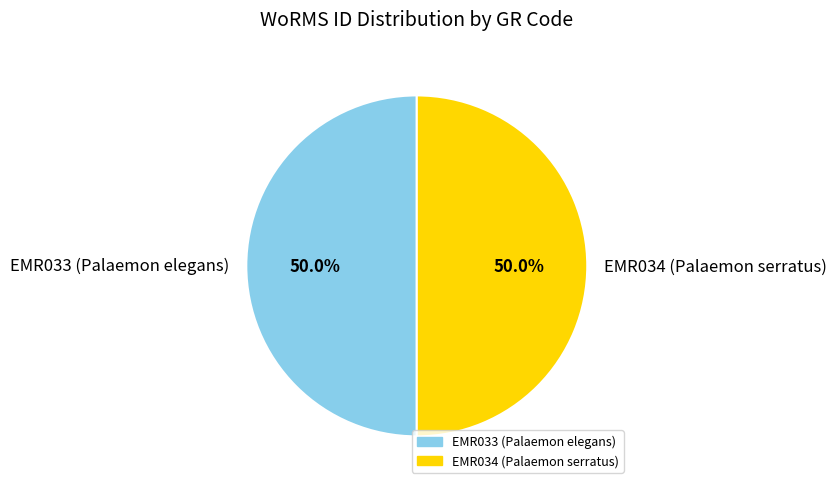

What is the total percentage of EMR034 (Palaemon serratus) and EMR033 (Palaemon elegans)?

100.0%